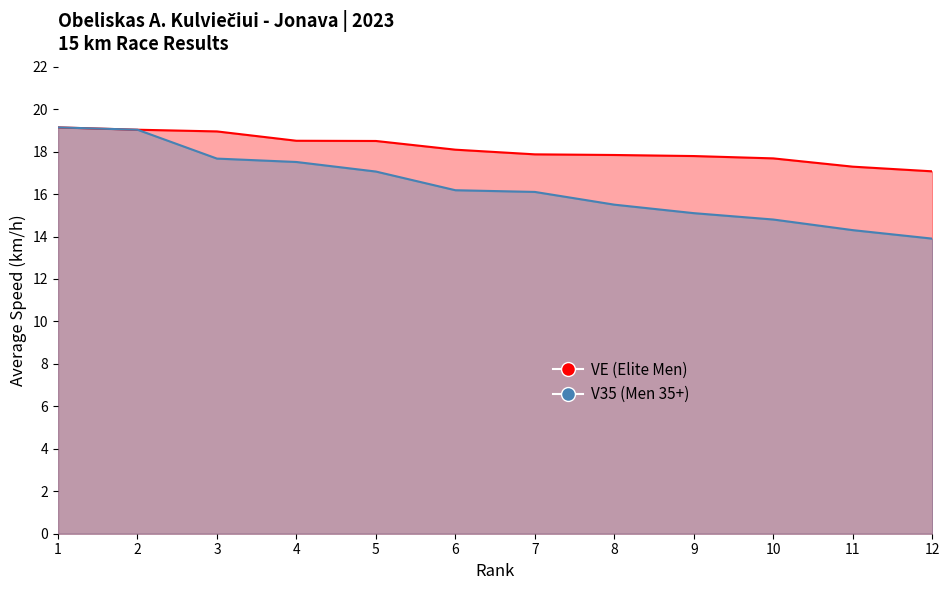

Which series has the largest total across all categories?

VE